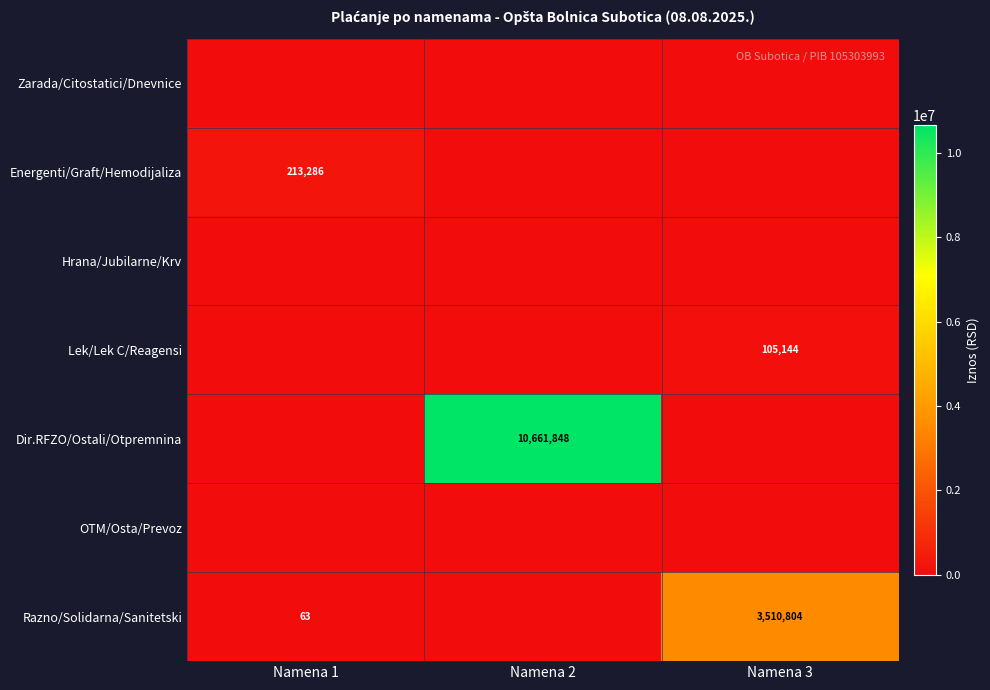

Is it true that Razno/Solidarna/Sanitetski equals 6315301 at Namena 3?

False